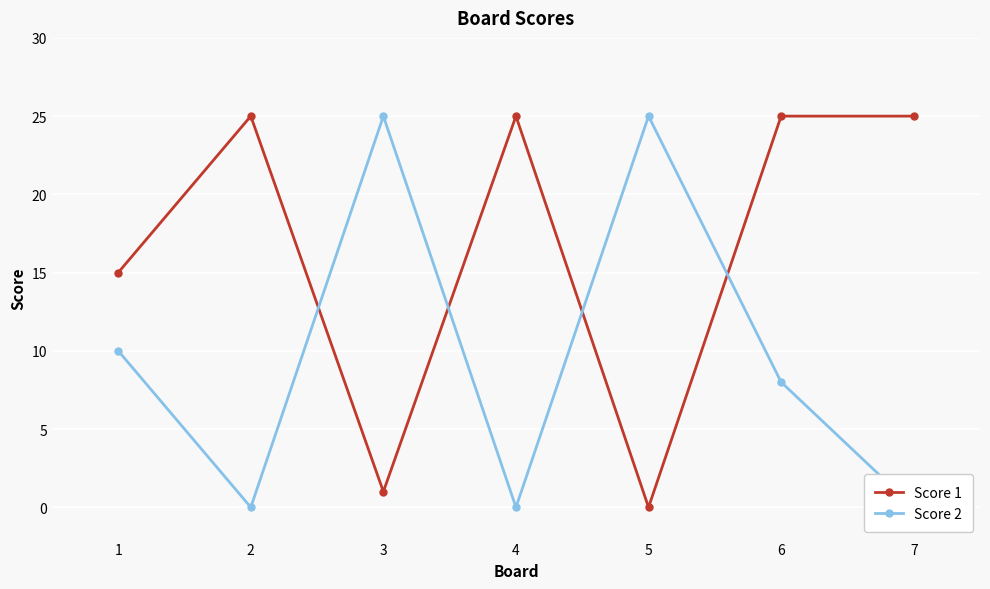

What is the sum of all Score 2 values?

68